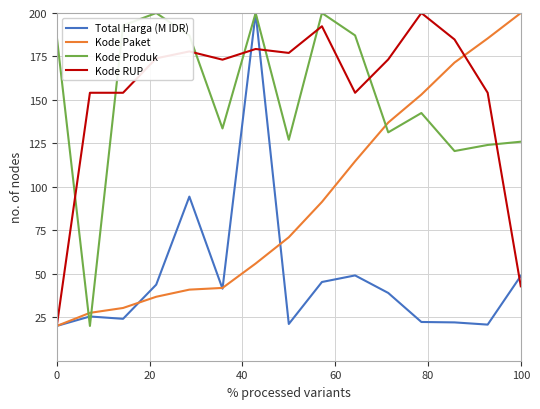

How many series are shown in this chart?

4